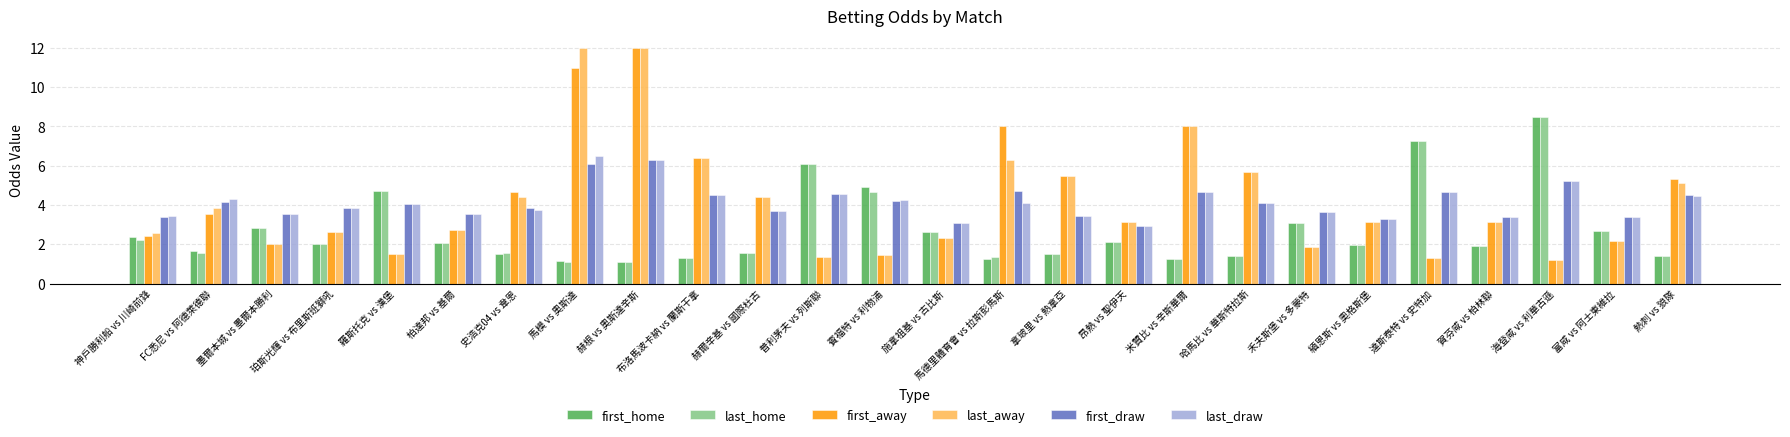

What is the difference between the highest and lowest values at 柏達邦 vs 基爾?

1.5